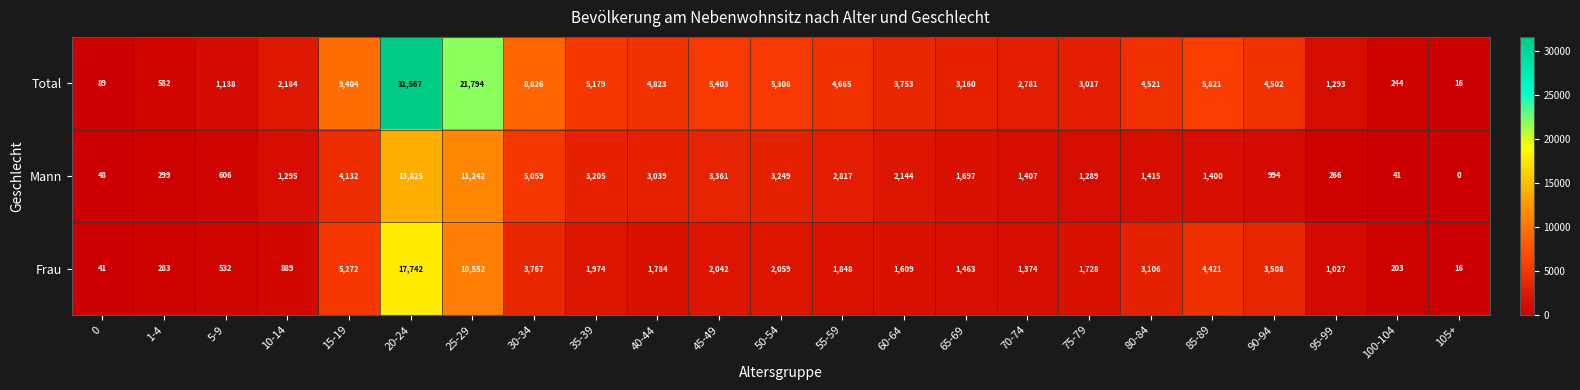

True or false: Frau has a value of 222 at 5-9.

False